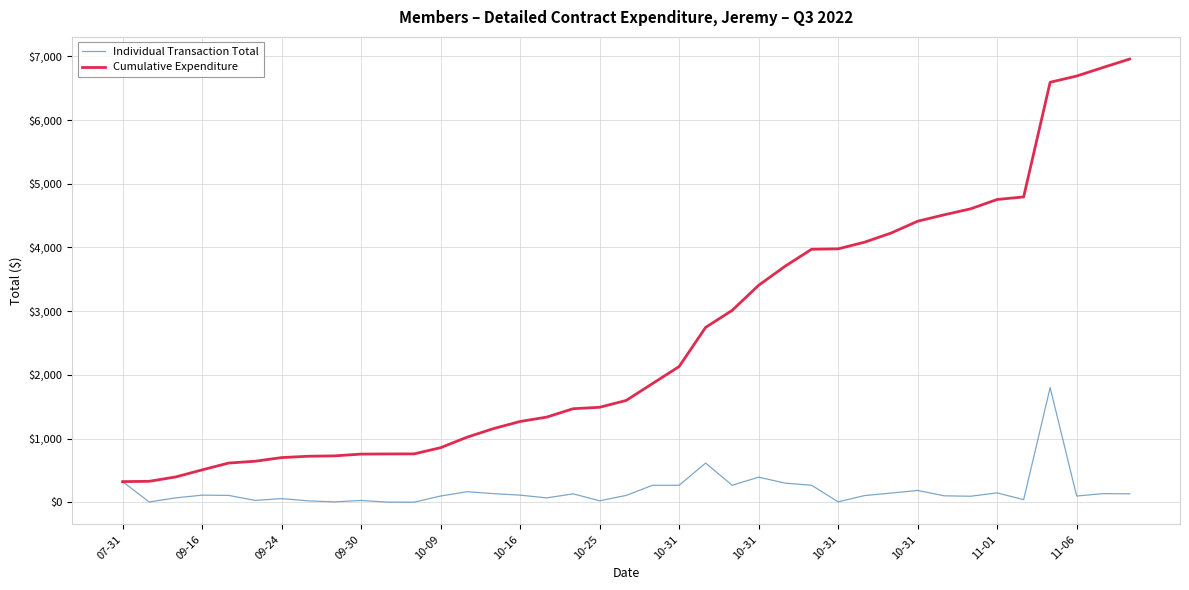

What is the difference between the second highest and minimum values in the Individual Transaction Total series?

613.9